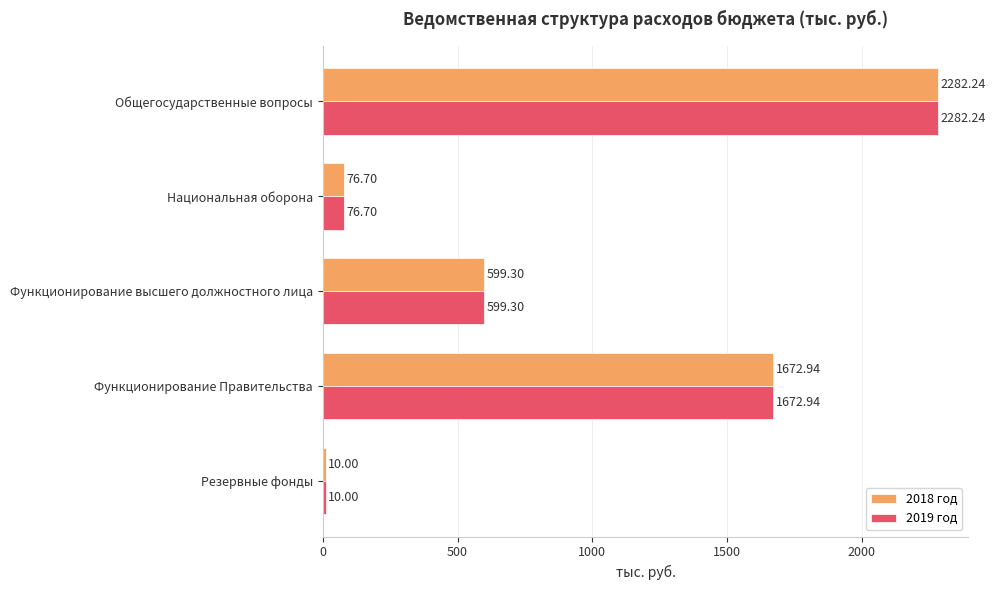

What is the greatest value displayed?

2282.2